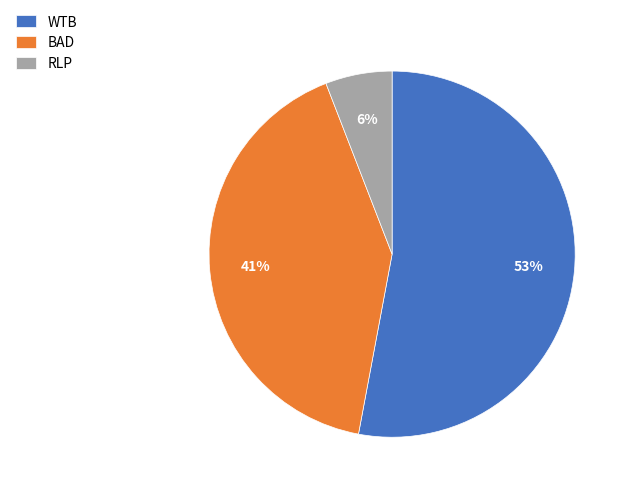

Which slice is the smallest?

RLP